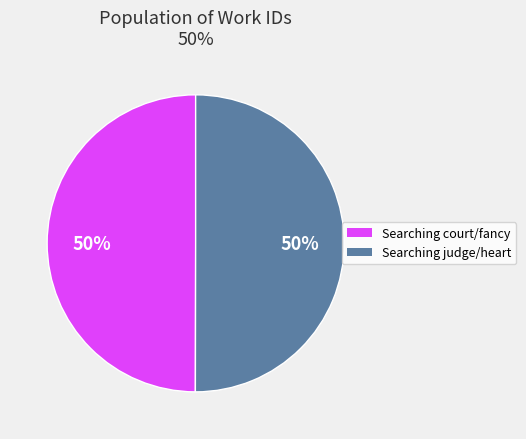

Approximately how many times larger is the value at Searching judge/heart compared to Searching court/fancy?

1.0